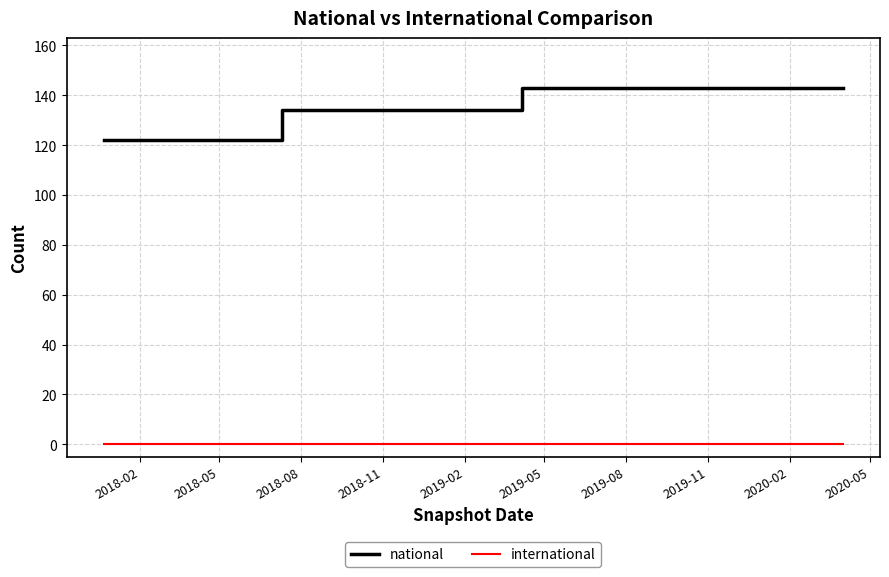

True or false: national and international cross at least once.

False